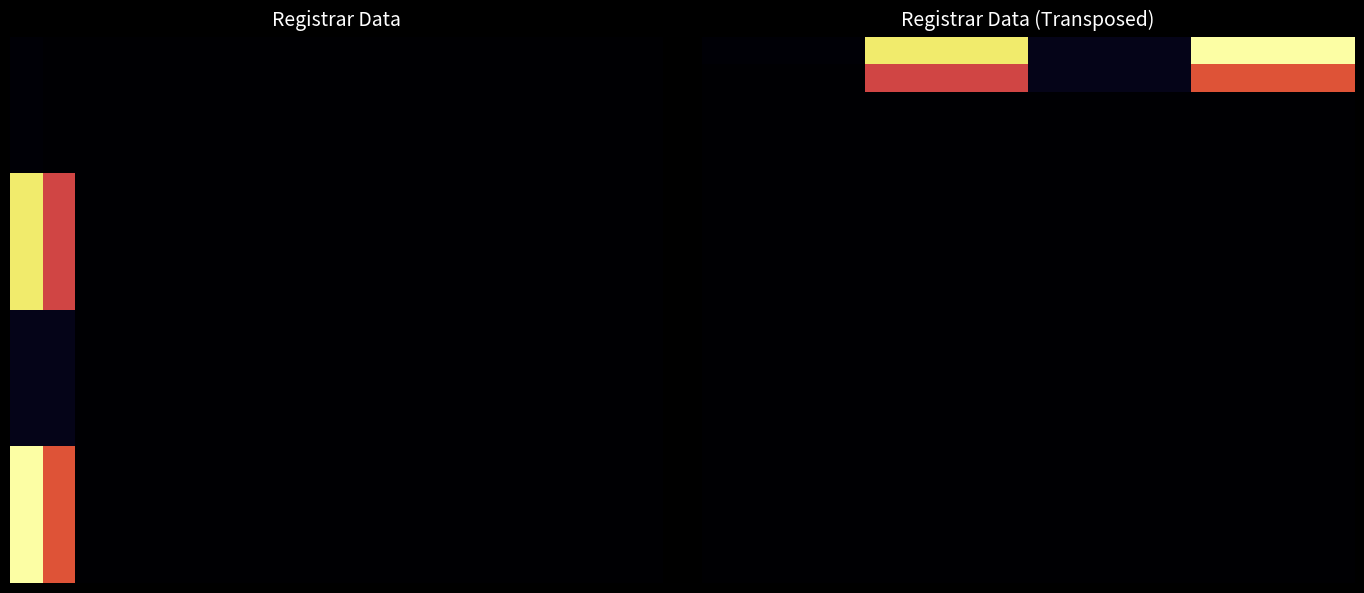

What is the spread (max minus min) of values at 1?

84